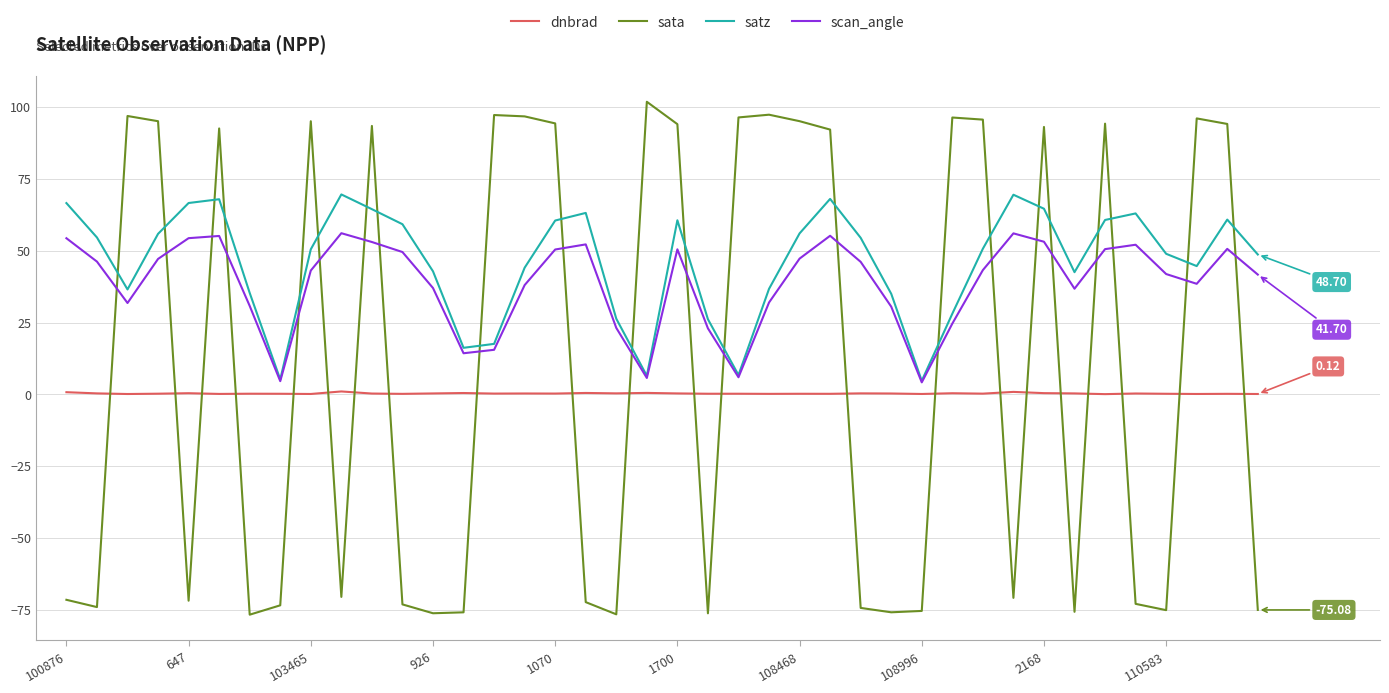

True or false: satz and dnbrad cross at least once.

False